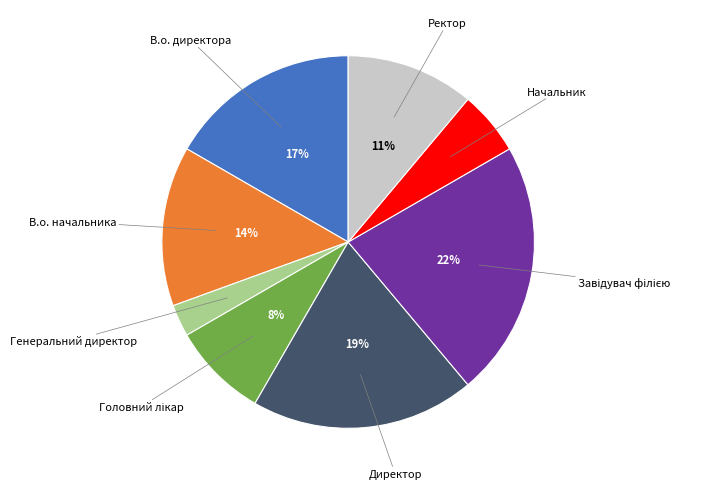

To the nearest percent, what is the difference between the largest and smallest slice percentages?

19%